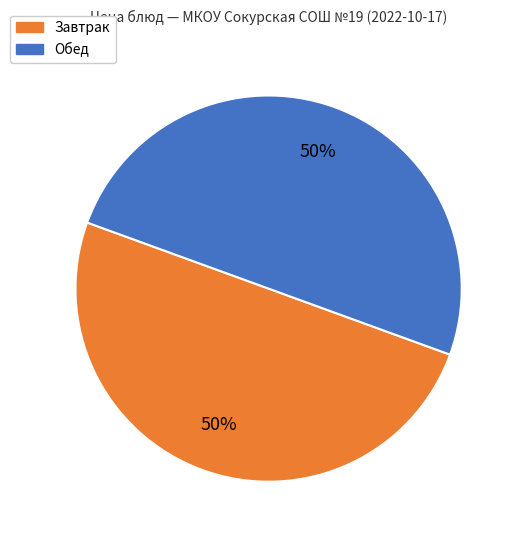

To the nearest percent, what is the average slice percentage?

50%